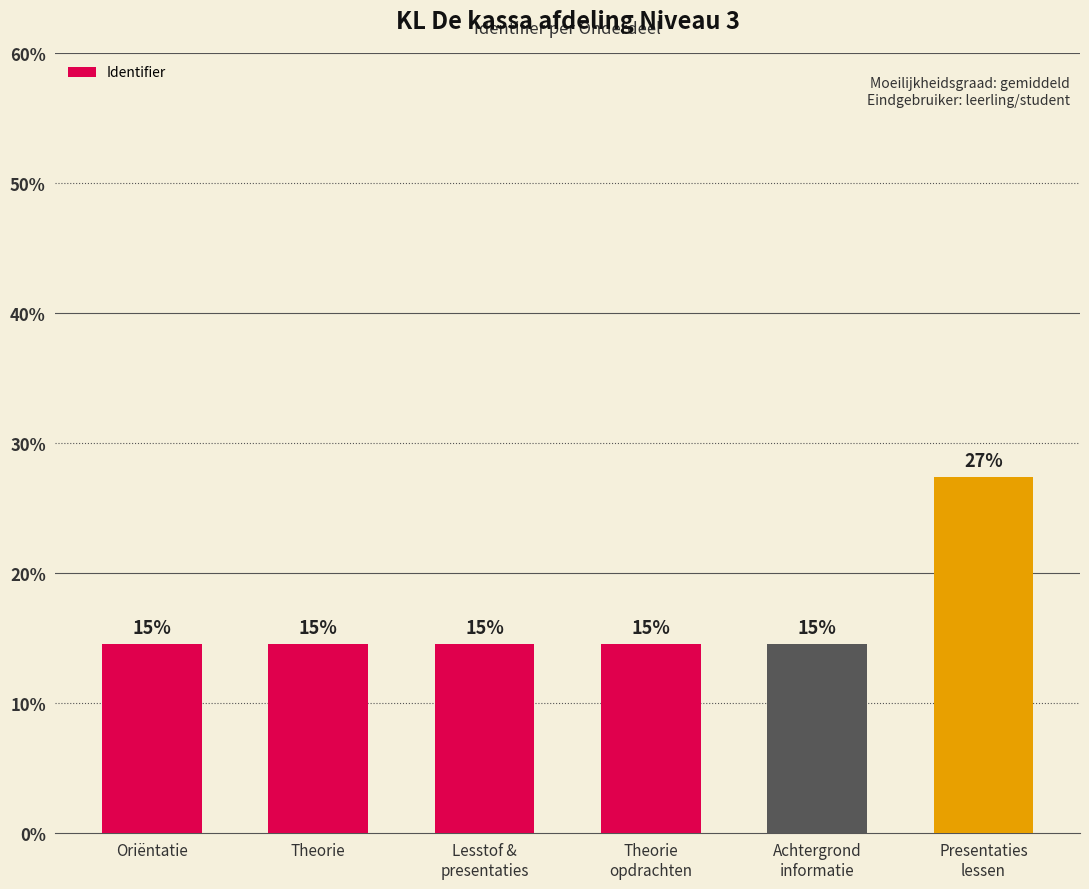

What is the change in value from Achtergrond
informatie to Presentaties
lessen?

+12.9